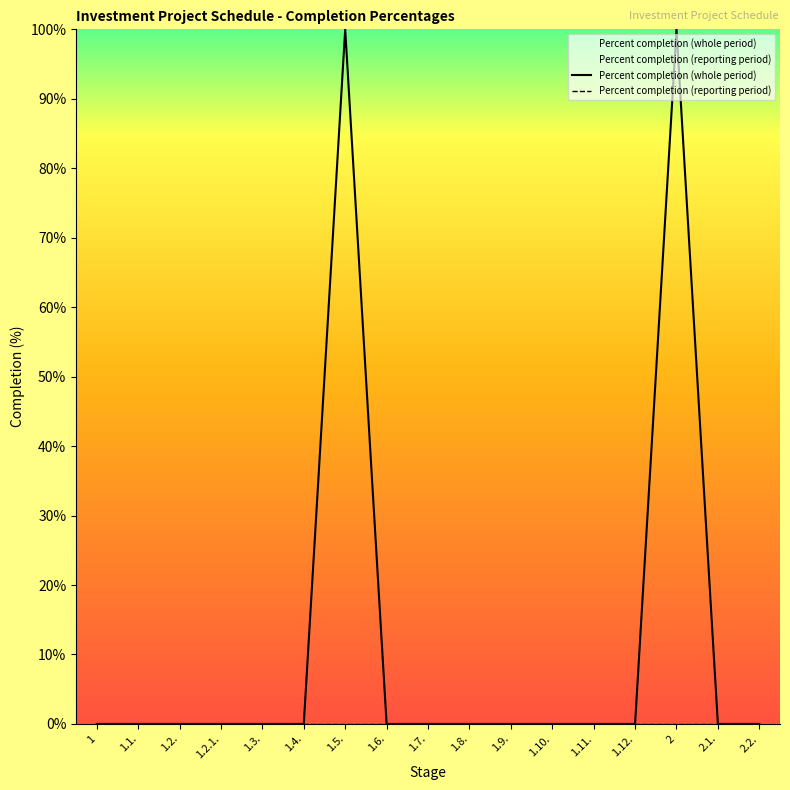

The value at 2 is 100. True or false?

True